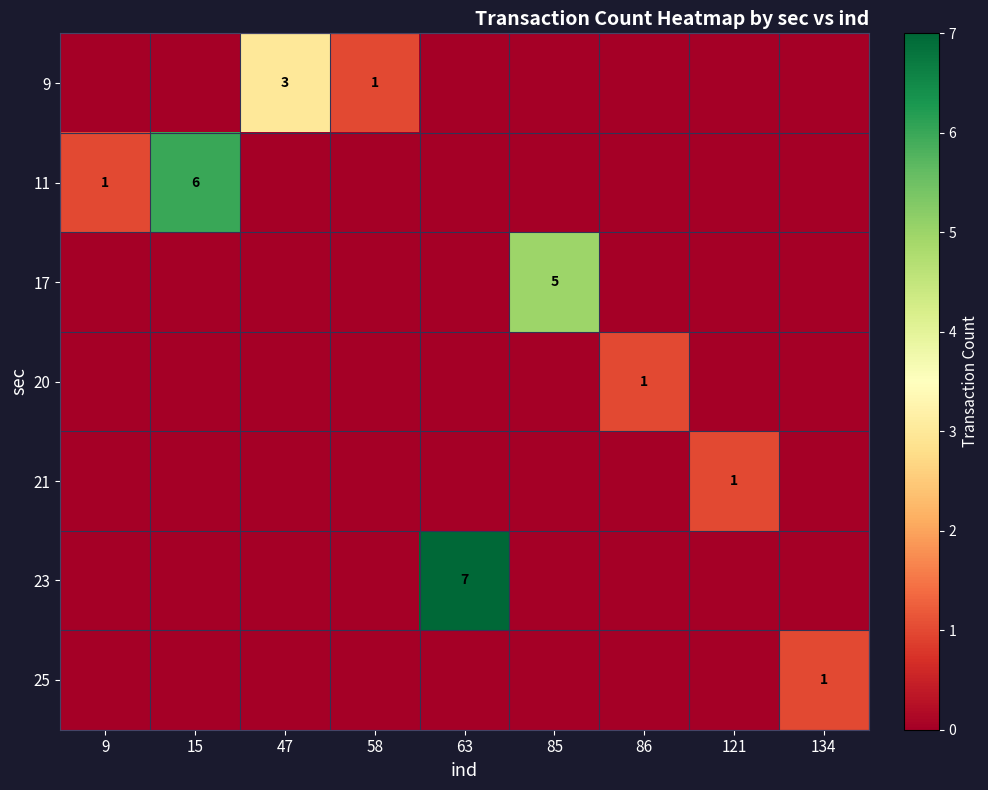

The 11 series shows 6 at 15. True or false?

True